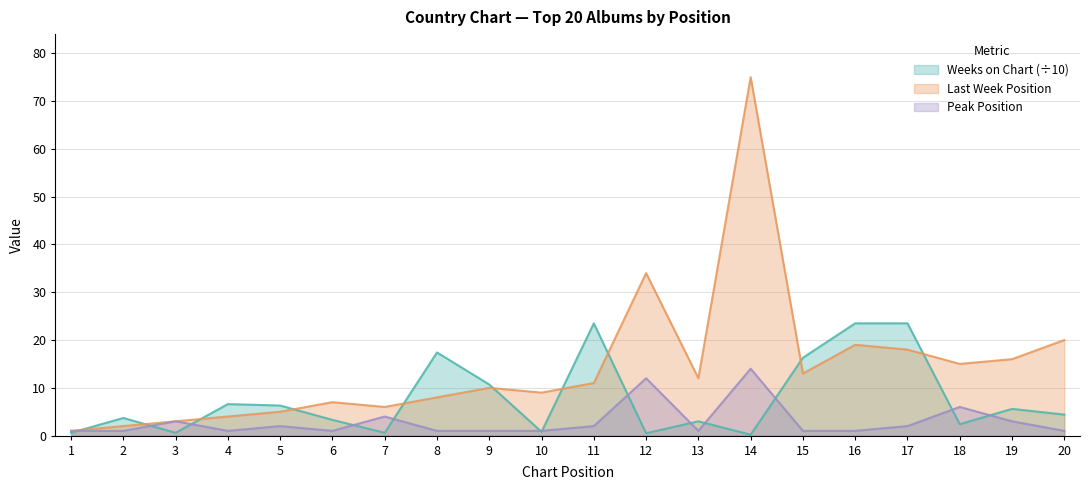

What are all the series names shown in the legend?

Weeks on Chart (÷10), Last Week Position, Peak Position